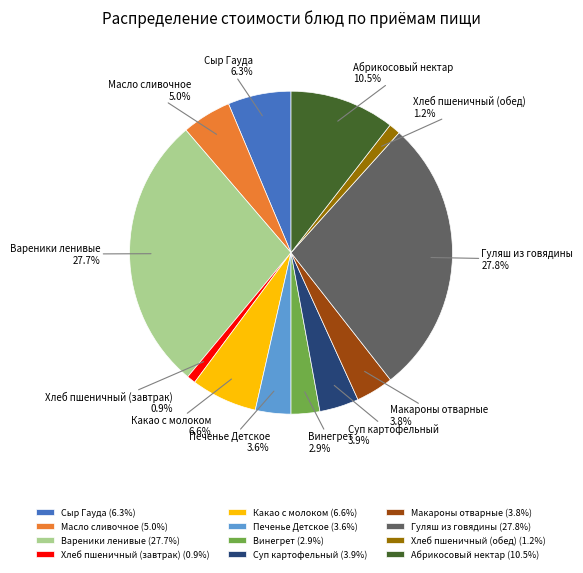

How much of the chart is everything except Макароны отварные?

96.2%